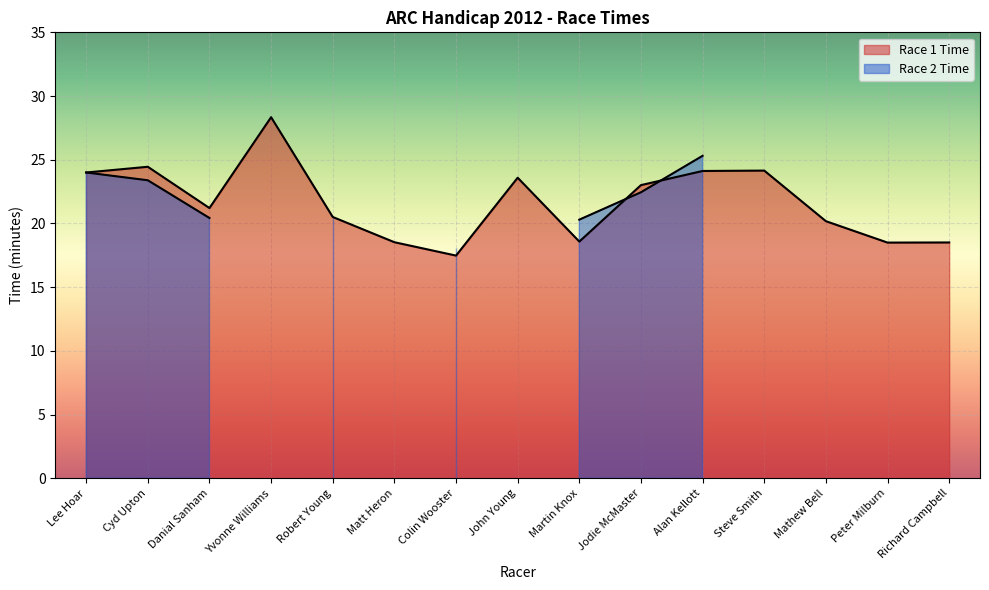

Reading right to left, transcribe all the data shown in this chart.

Richard Campbell=18.5	Peter Milburn=18.5	Mathew Bell=20.2	Steve Smith=24.1	Alan Kellott=24.1	Jodie McMaster=23.0	Martin Knox=18.6	John Young=23.6	Colin Wooster=17.5	Matt Heron=18.5	Robert Young=20.5	Yvonne Williams=28.3	Danial Sanham=21.2	Cyd Upton=24.4	Lee Hoar=24.0